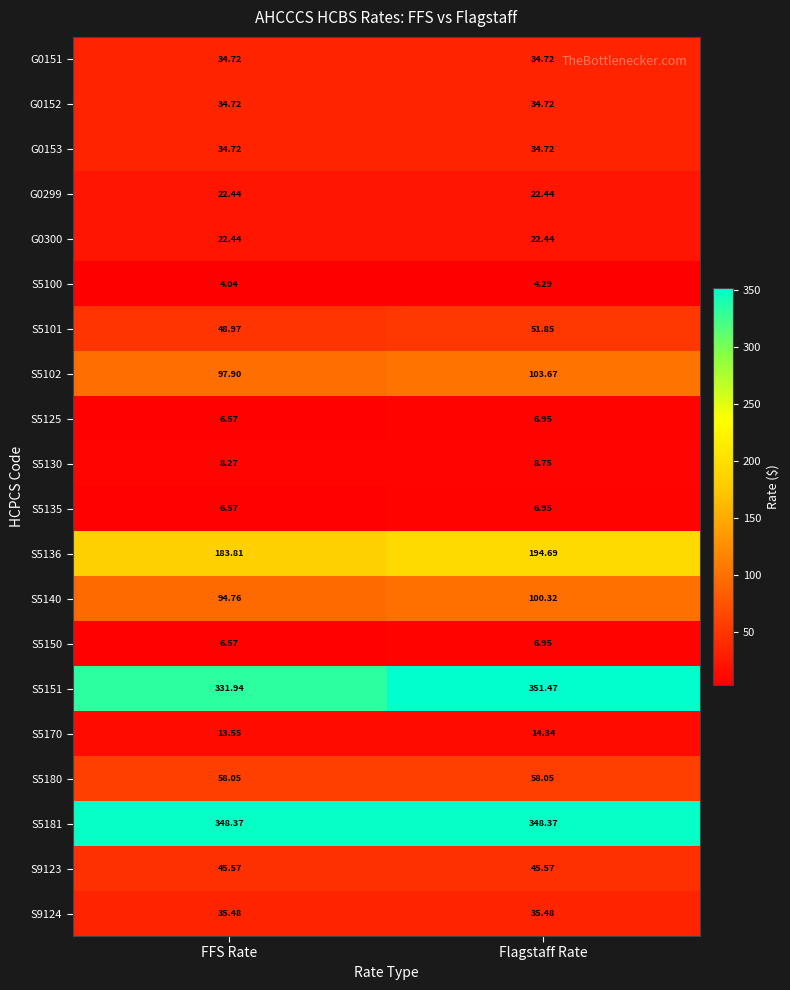

At which category does the chart reach its minimum across all series?

FFS Rate